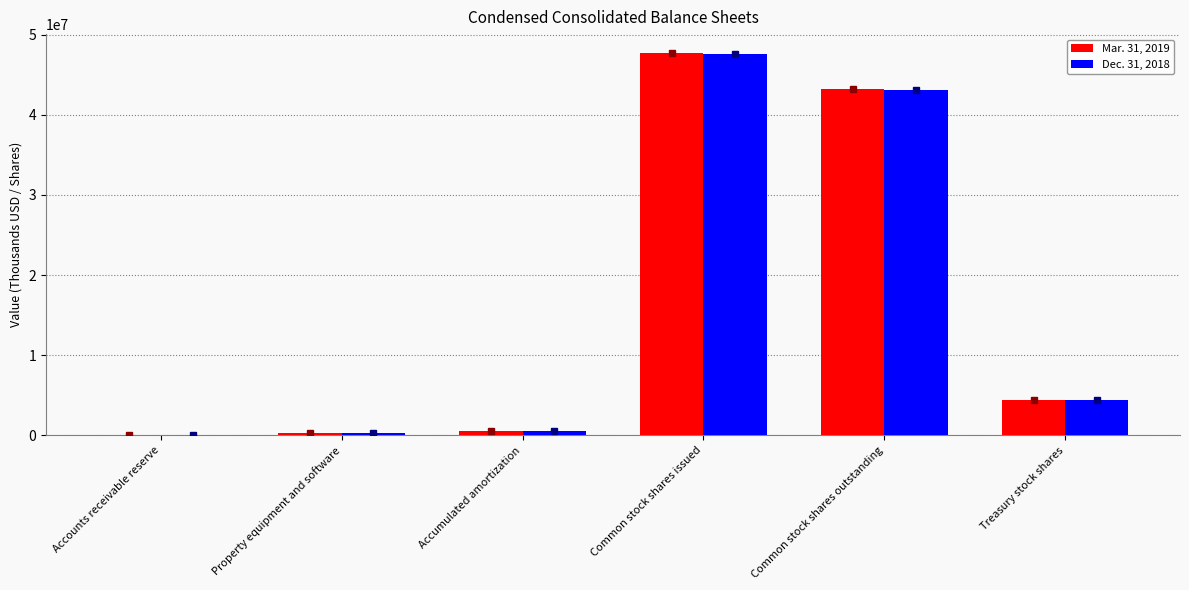

How many distinct data groups are displayed?

2